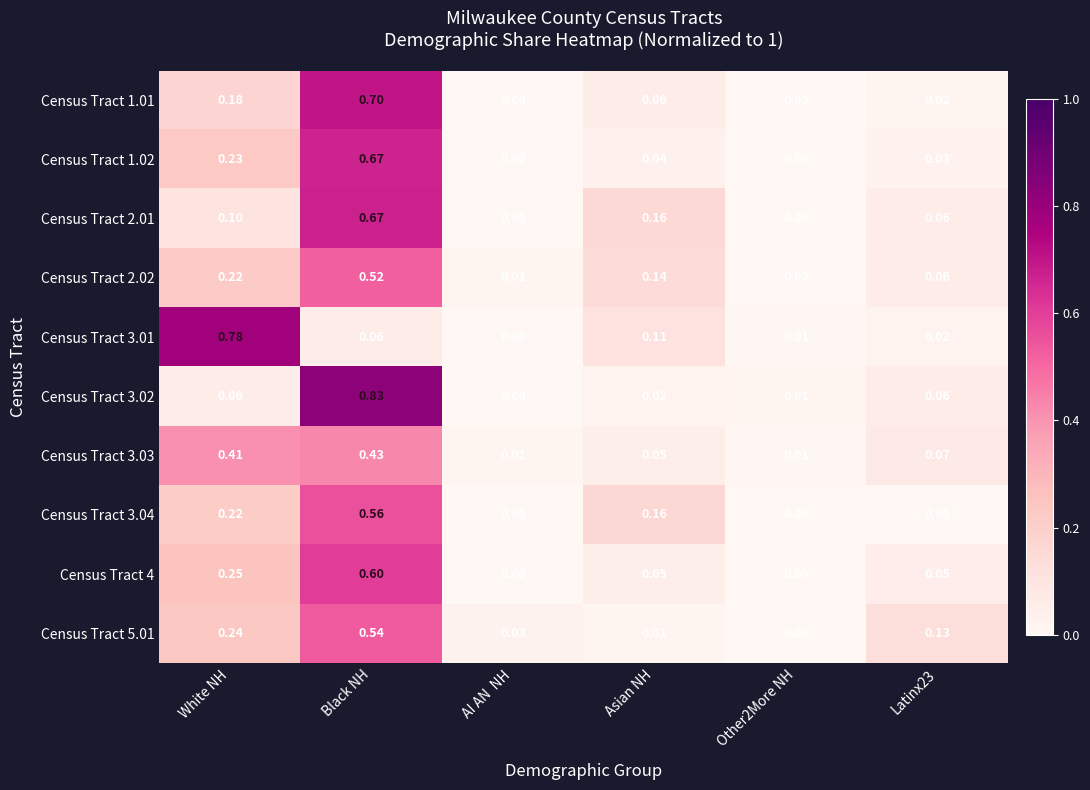

Which category has the highest value across all series?

Black NH